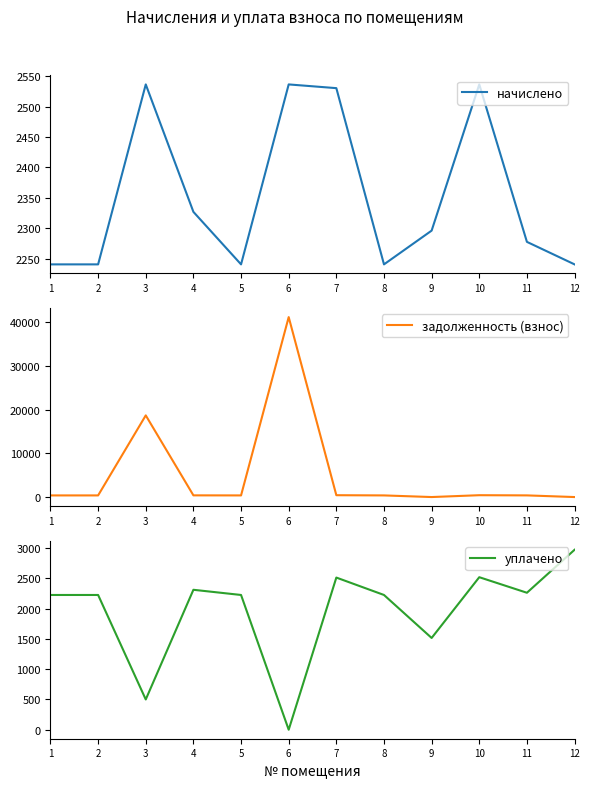

How many lines are shown in the chart?

3